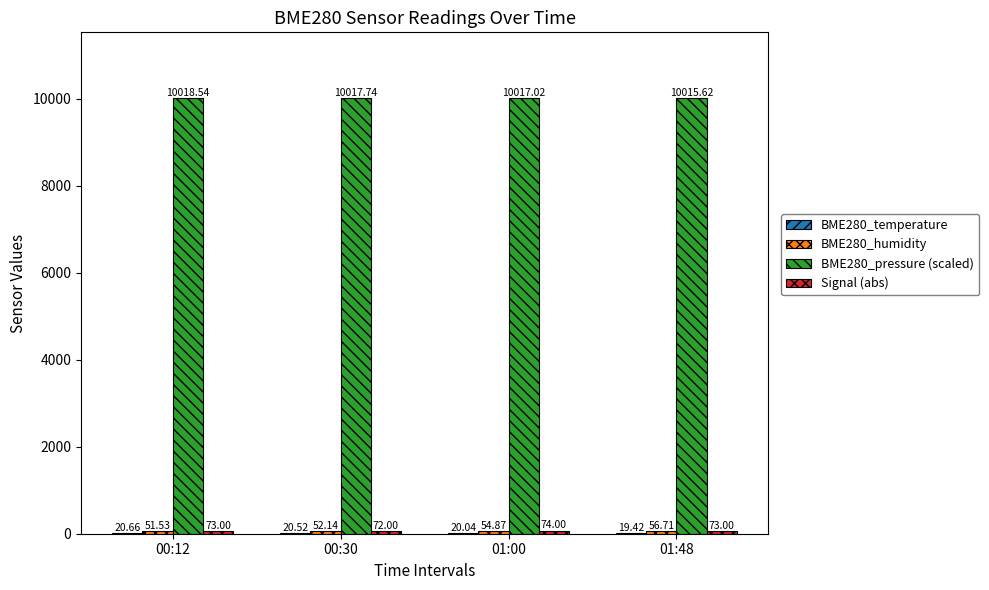

What is the total value across all series at 00:30?

10162.4